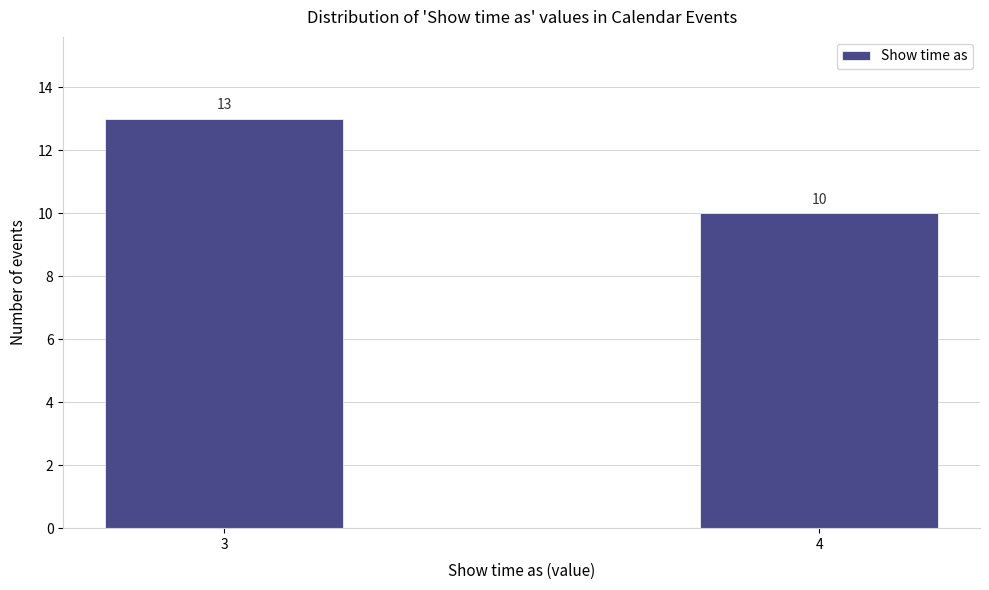

Reading right to left, list all the values displayed in this chart.

10	13